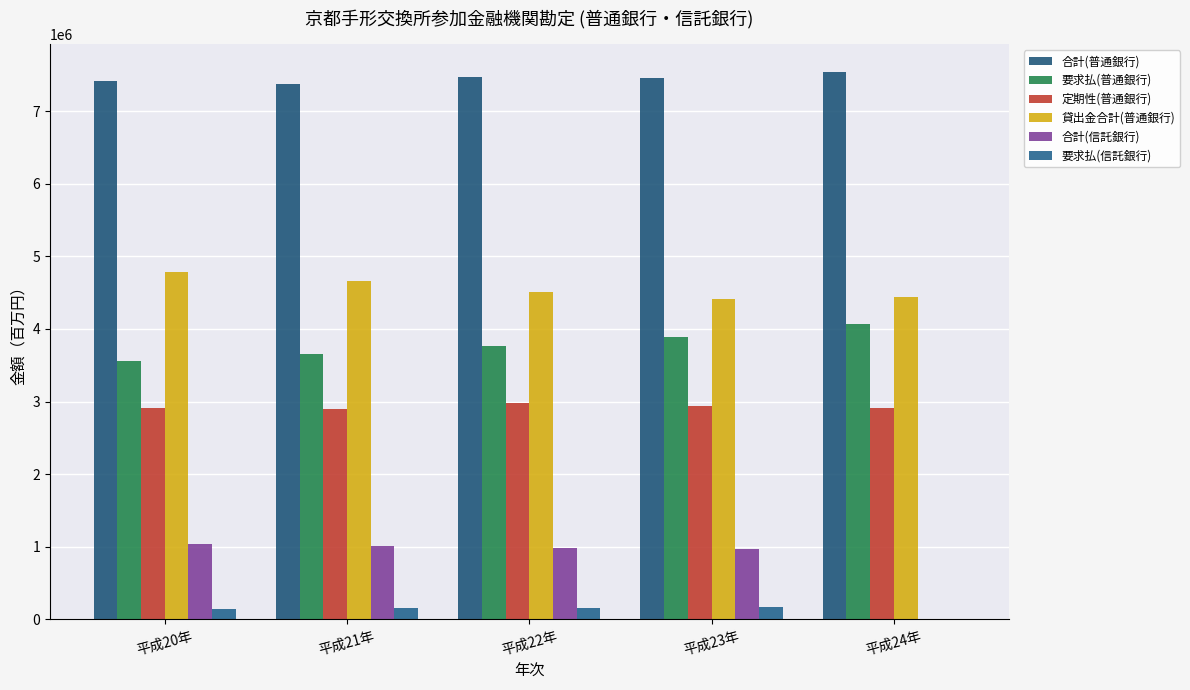

What is the approximate value of 合計(信託銀行) at 平成23年, to the nearest 50?

967650